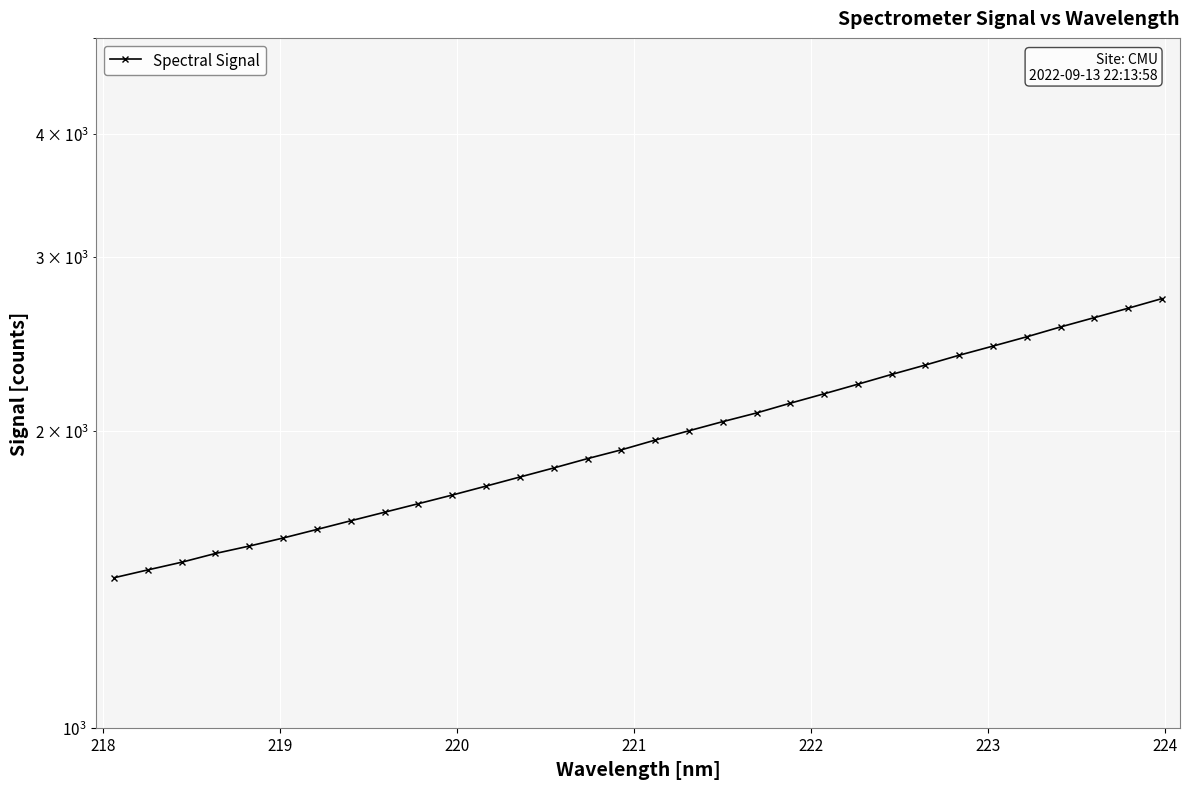

Reading right to left, extract all data points from this chart.

2721.3	2660.9	2603.3	2547.4	2489.5	2436.2	2384.8	2330.9	2280.3	2228.9	2179.6	2132.3	2084.2	2042.4	1999.3	1956.3	1912.3	1873.7	1833.2	1794.9	1757.3	1720.9	1686.7	1653.4	1620.7	1588.2	1556.8	1527.8	1501.7	1471.2	1445.1	1418.9